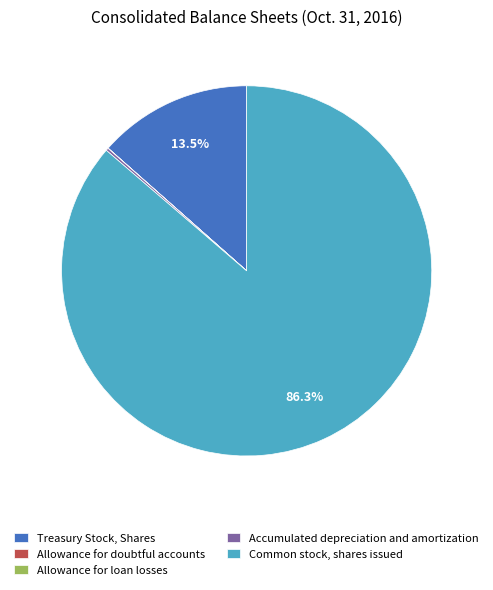

Is there a majority slice in this chart?

Yes